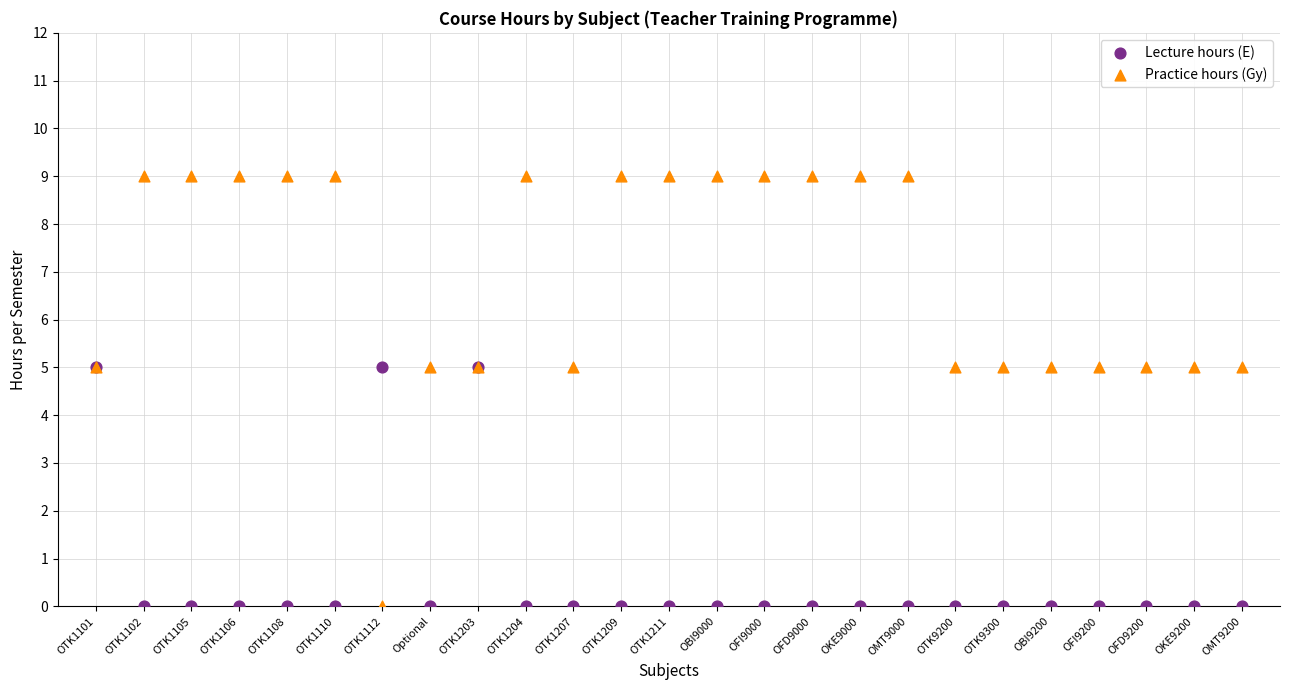

Which series reaches the maximum Y coordinate?

Practice hours (Gy)